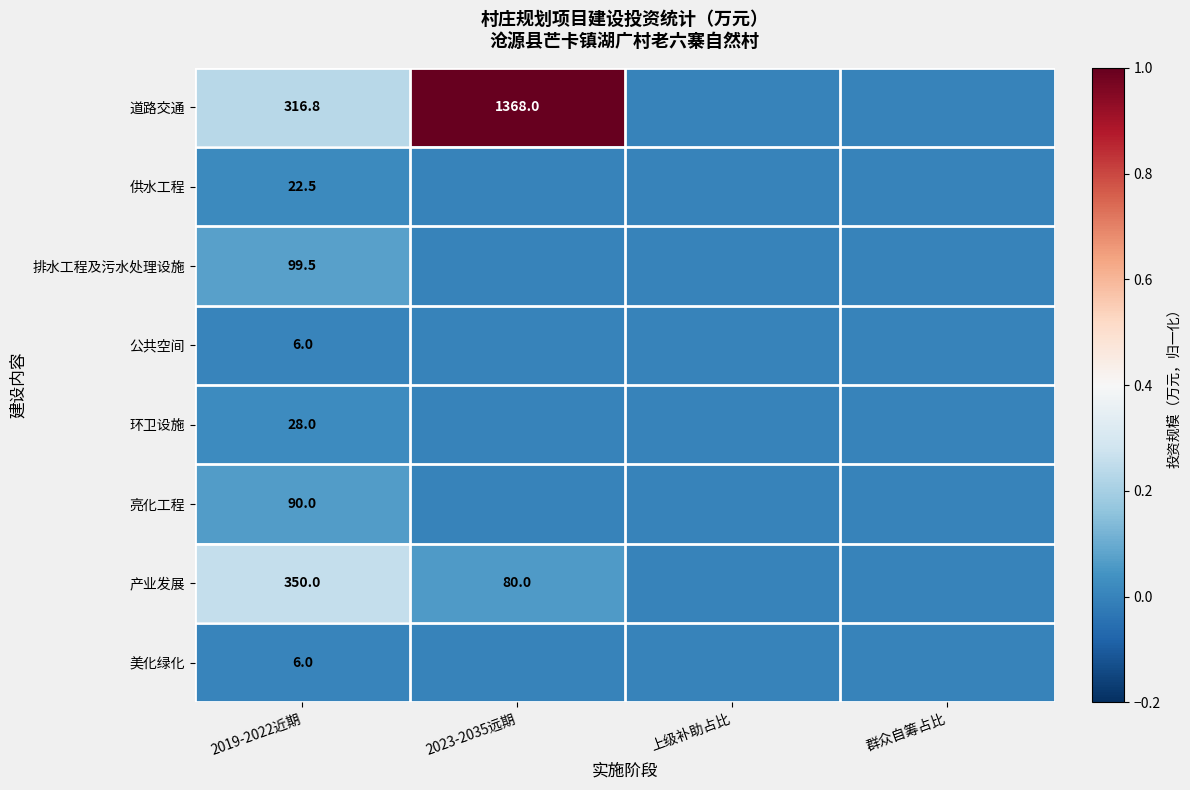

The value of 产业发展 at 2019-2022近期 is 570.8. True or false?

False